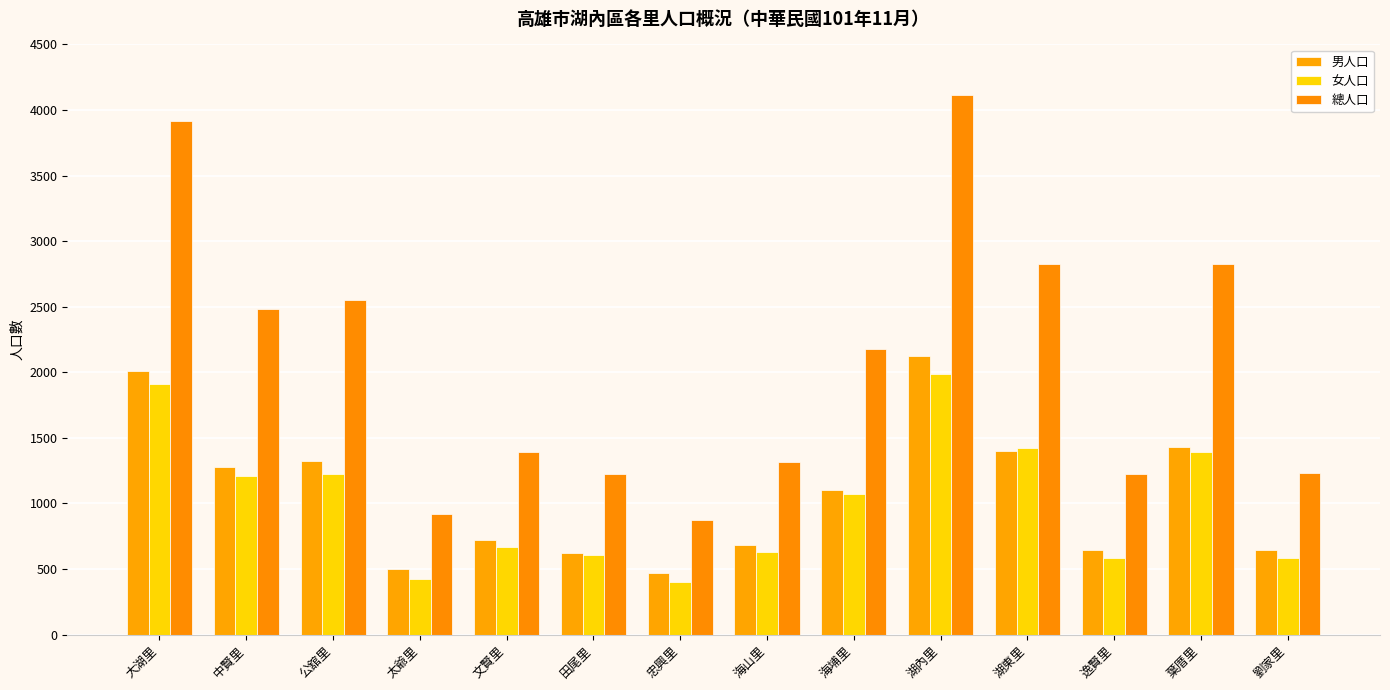

What is the difference between the maximum and minimum values in the 總人口 series?

3239